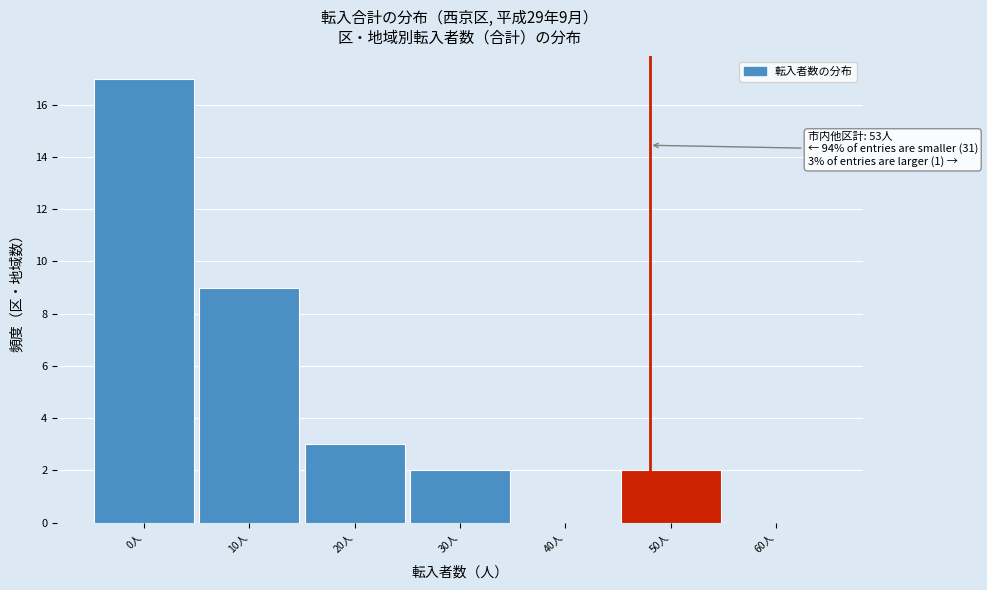

Reading left to right, transcribe all the data shown in this chart.

0人=17	10人=9	20人=3	30人=2	40人=0	50人=2	60人=0